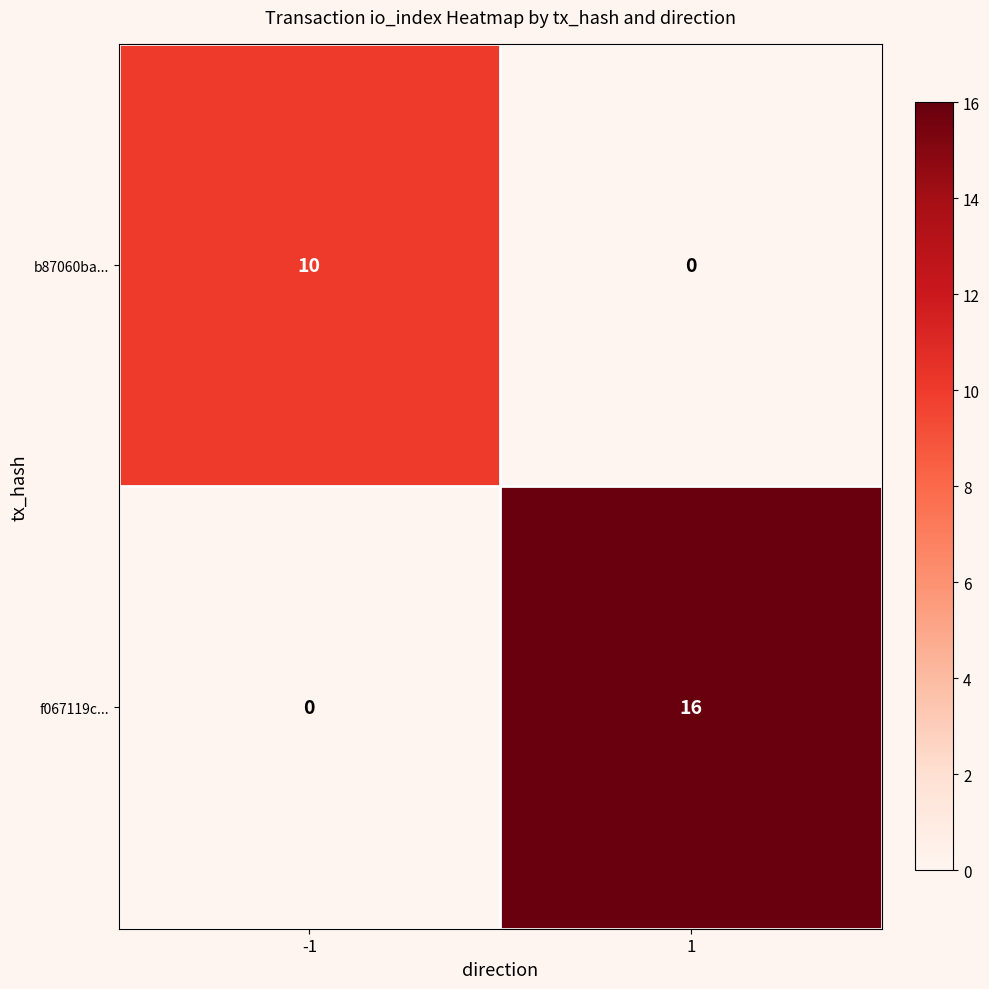

What is the average value of the b87060ba... series?

5